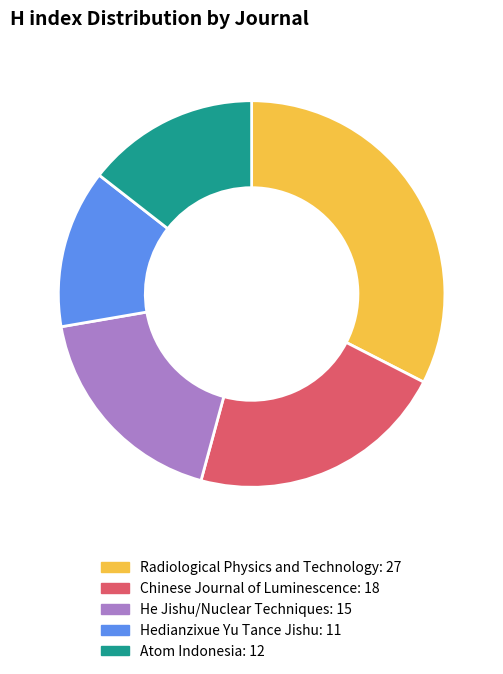

Rank the categories by value from lowest to highest.

Hedianzixue Yu Tance Jishu, Atom Indonesia, He Jishu/Nuclear Techniques, Chinese Journal of Luminescence, Radiological Physics and Technology